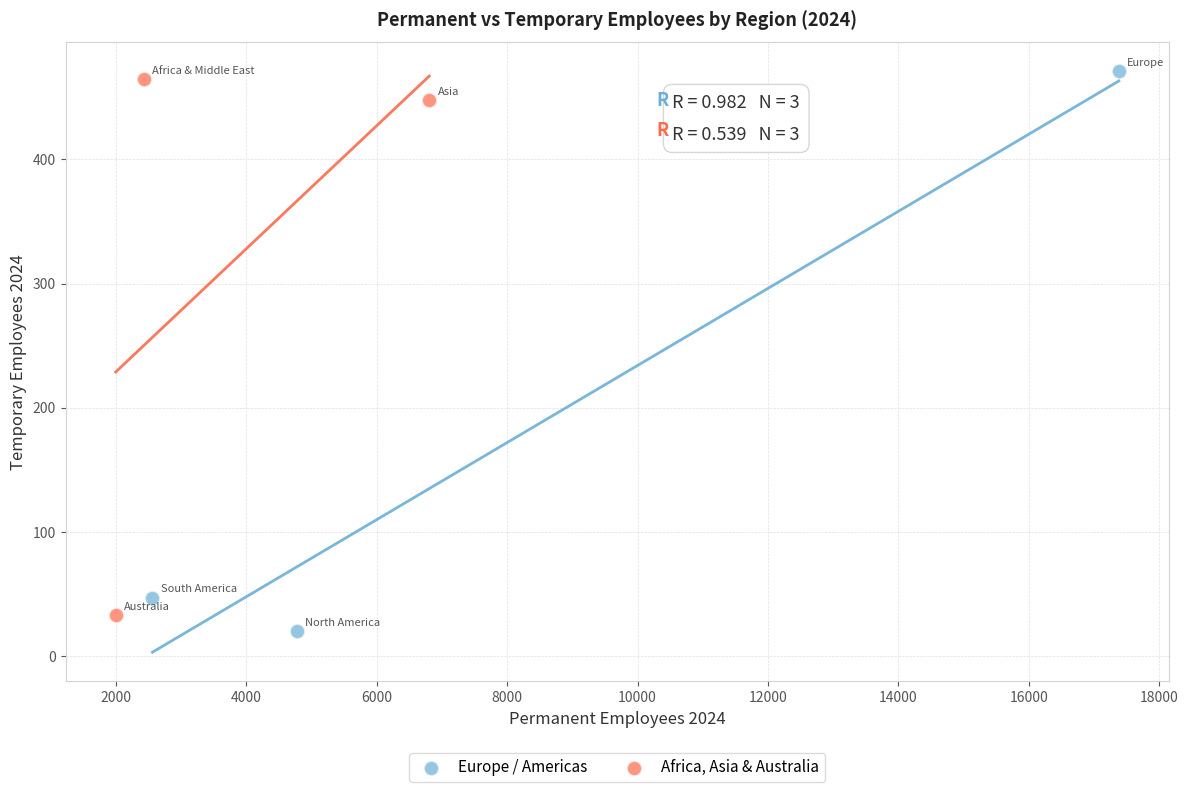

Which series reaches the minimum Y coordinate?

Europe / Americas